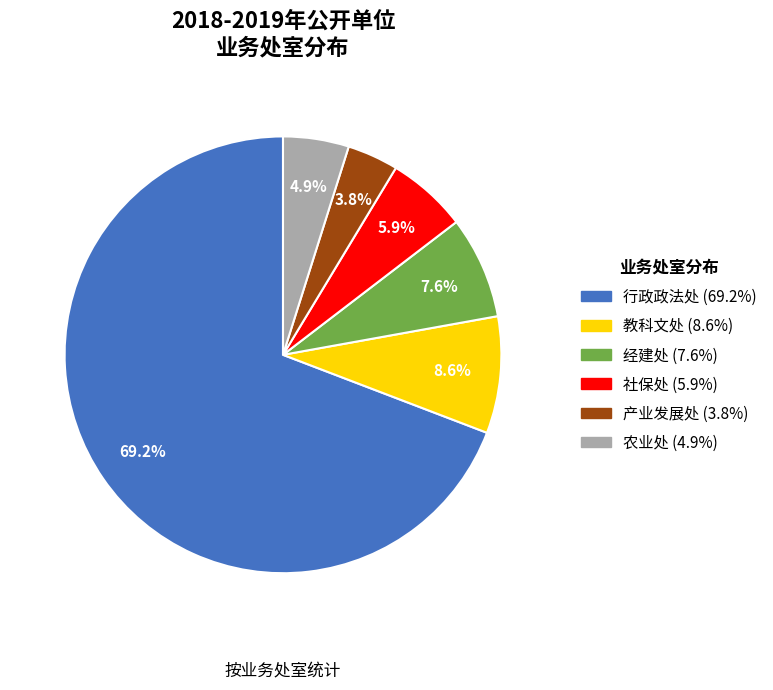

To the nearest percent, what is the difference between the 经建处 and 农业处 slice percentages?

3%